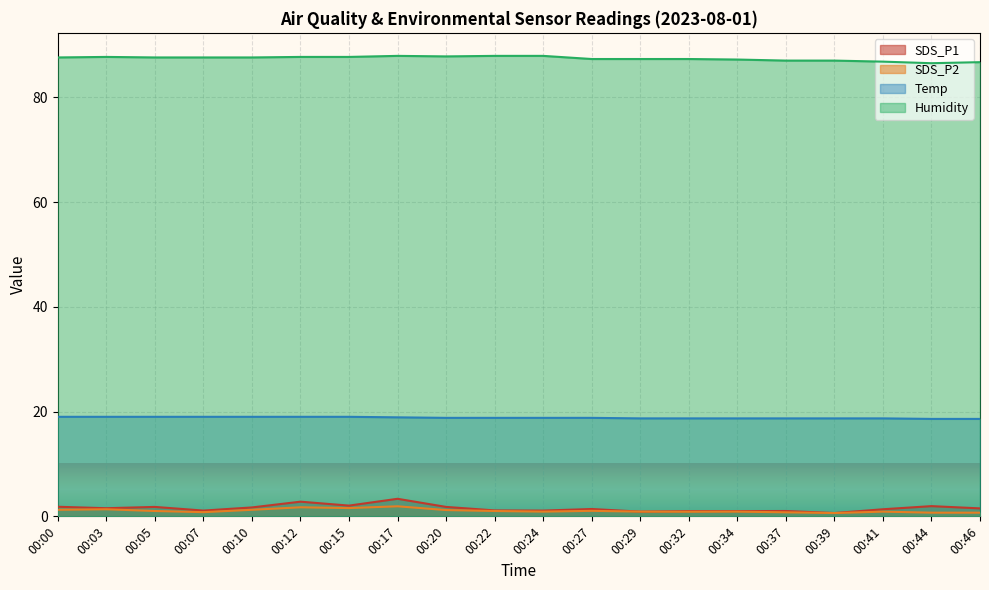

Is the value of Temp at 00:39 greater than the value of Humidity at 00:44?

No